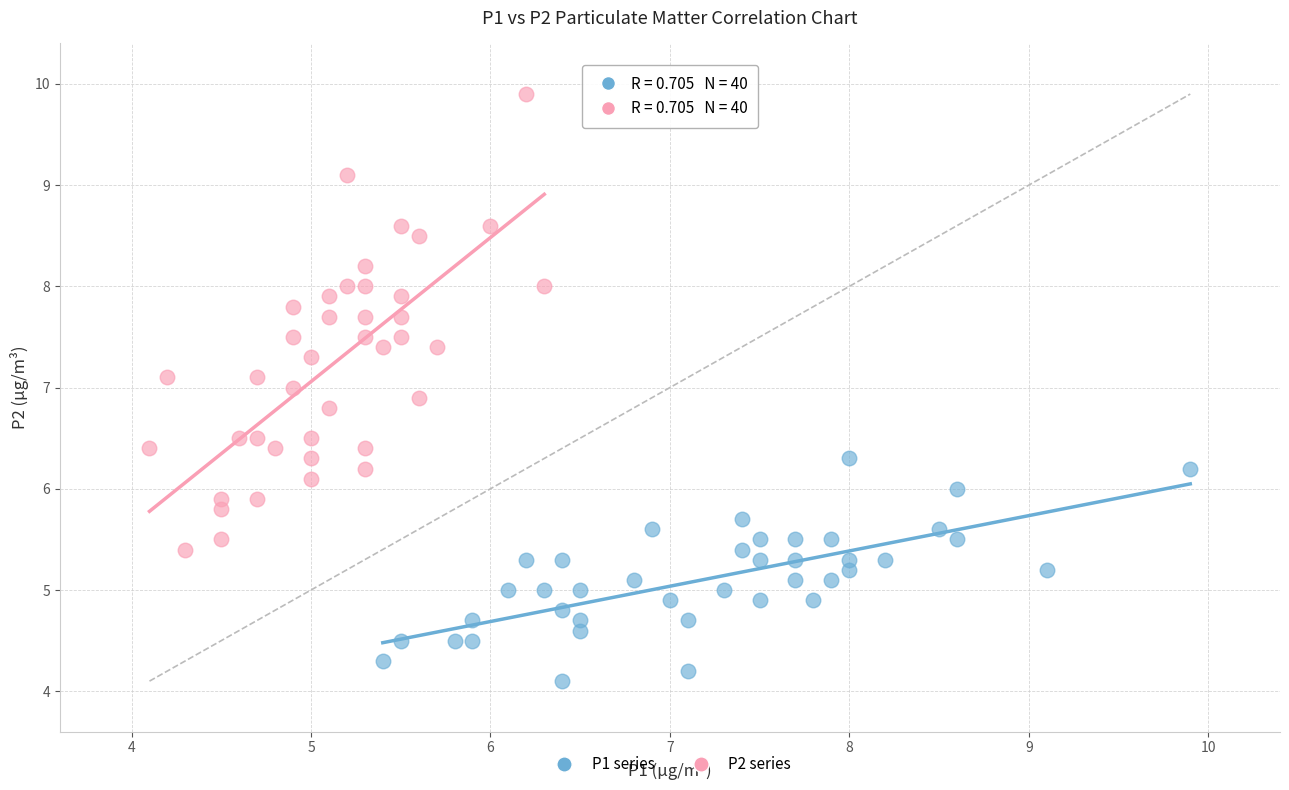

What are all the series names shown in the legend?

P1 series, P2 series